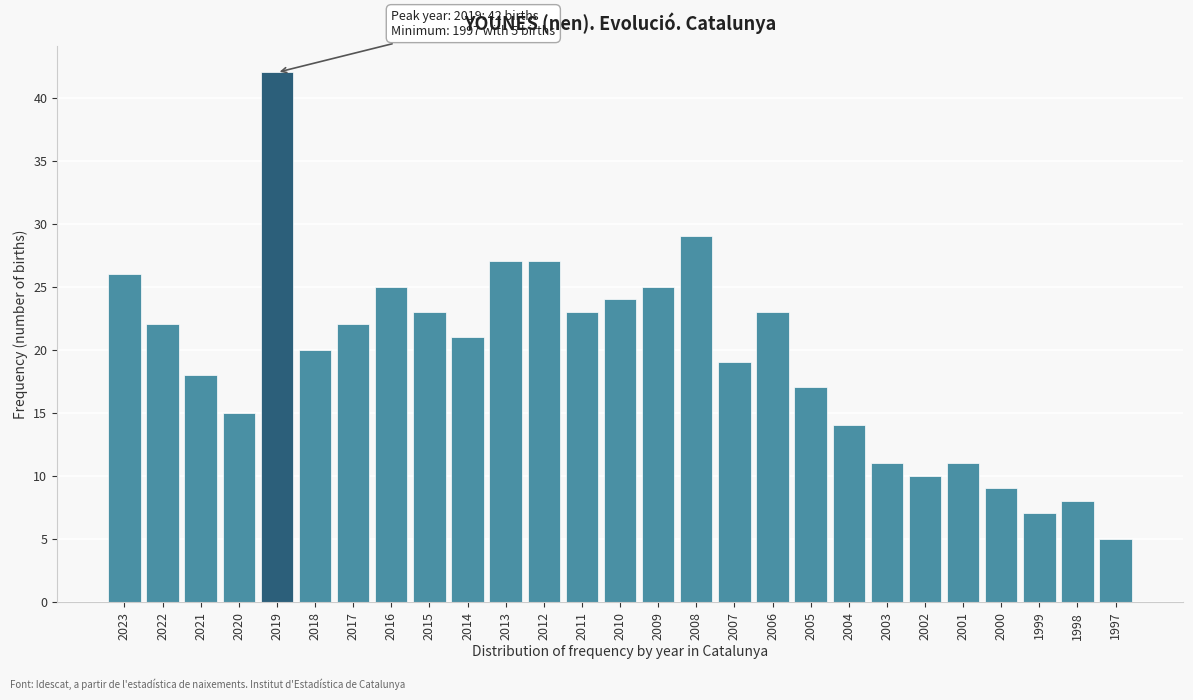

Reading left to right, list all the values displayed in this chart.

2023=26	2022=22	2021=18	2020=15	2019=42	2018=20	2017=22	2016=25	2015=23	2014=21	2013=27	2012=27	2011=23	2010=24	2009=25	2008=29	2007=19	2006=23	2005=17	2004=14	2003=11	2002=10	2001=11	2000=9	1999=7	1998=8	1997=5